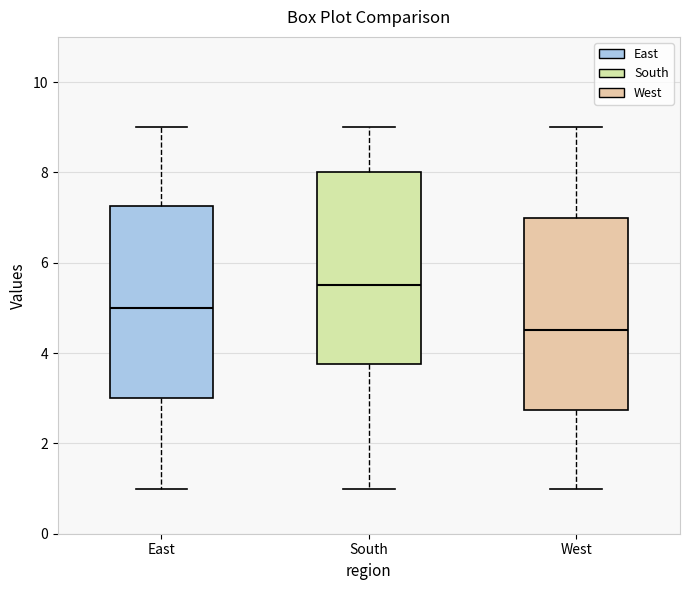

Reading left to right, transcribe this box plot: for each box, give where its median line is, the range the box spans, and where its two whiskers end, as read against the y-axis. The values are not printed on the chart, so give them approximately, as read against the axis.

East: median 5.0, box 3.0 to 7.2, whiskers 1.0 to 9.0
South: median 5.6, box 3.8 to 8.0, whiskers 1.0 to 9.0
West: median 4.6, box 2.8 to 7.0, whiskers 1.0 to 9.0